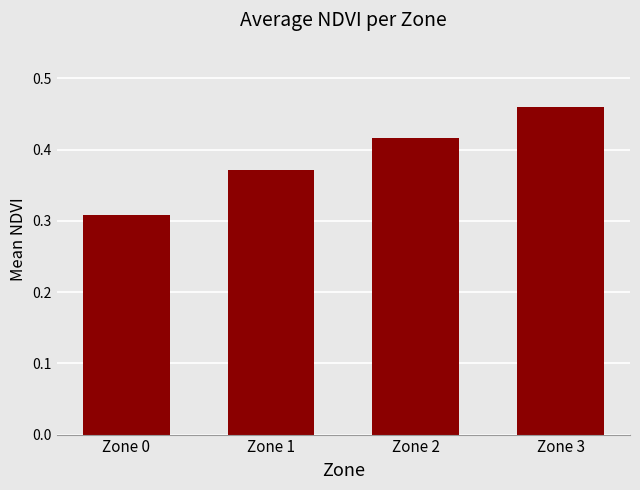

Which category has the highest value across all series?

Zone 3